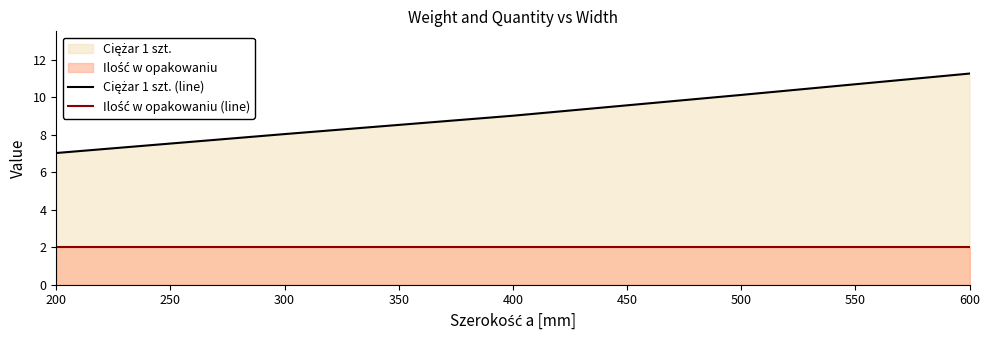

At which category does the chart reach its peak across all series?

600